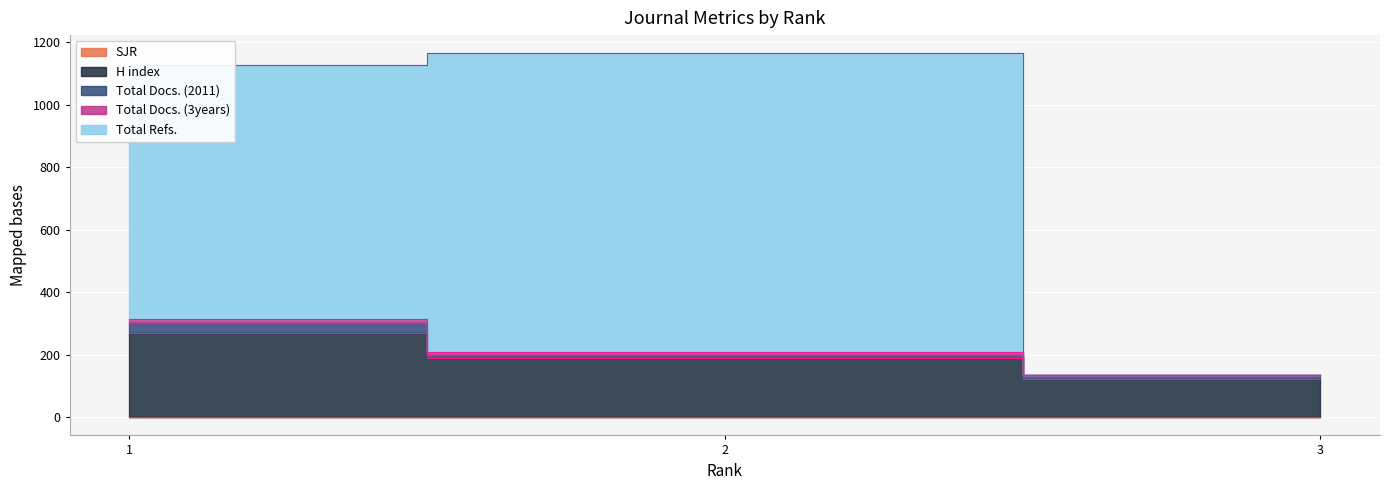

What is the sum of all H index values?

578